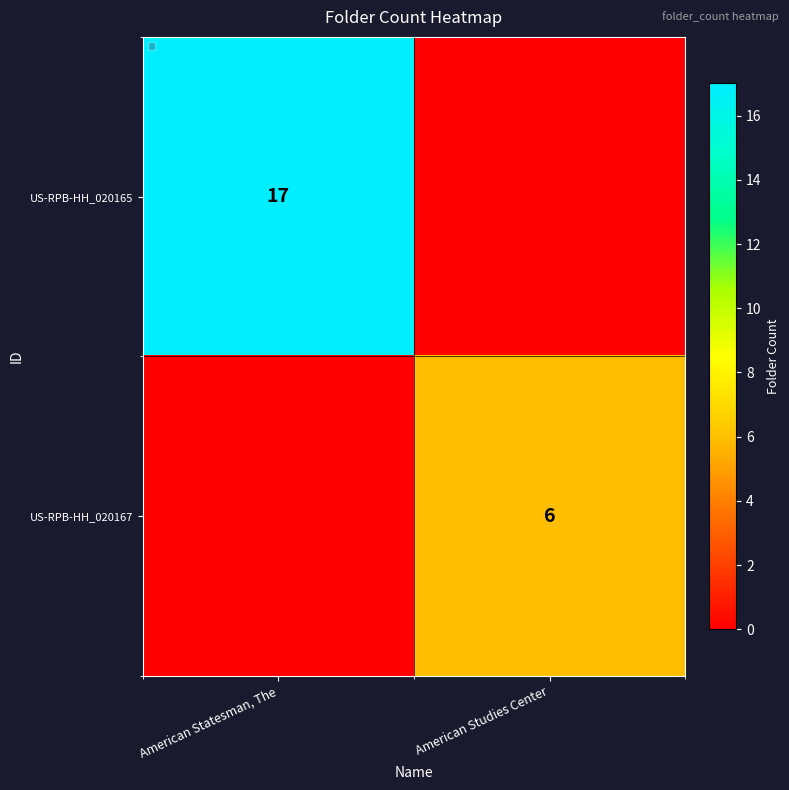

The US-RPB-HH_020167 series shows 3 at American Studies Center. True or false?

False